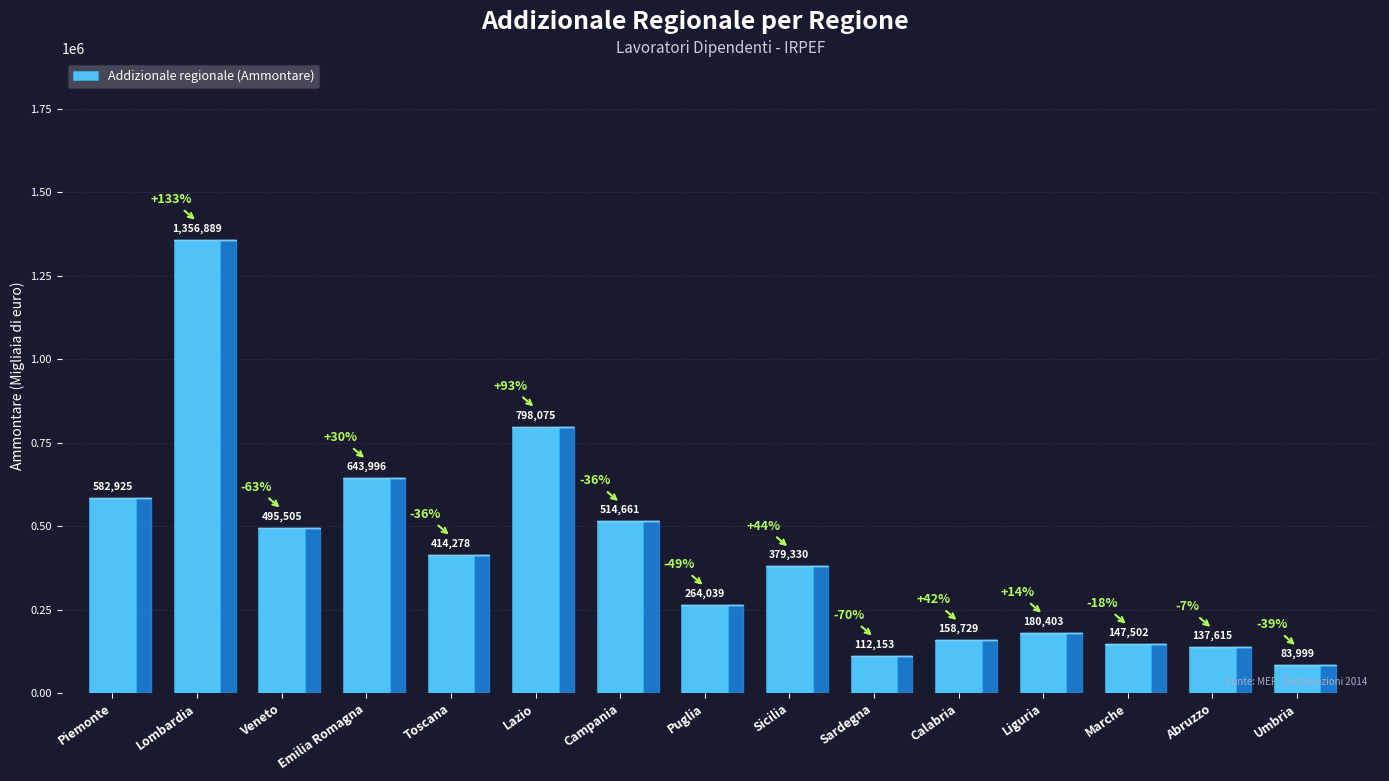

What is the sum of all values?

6270099